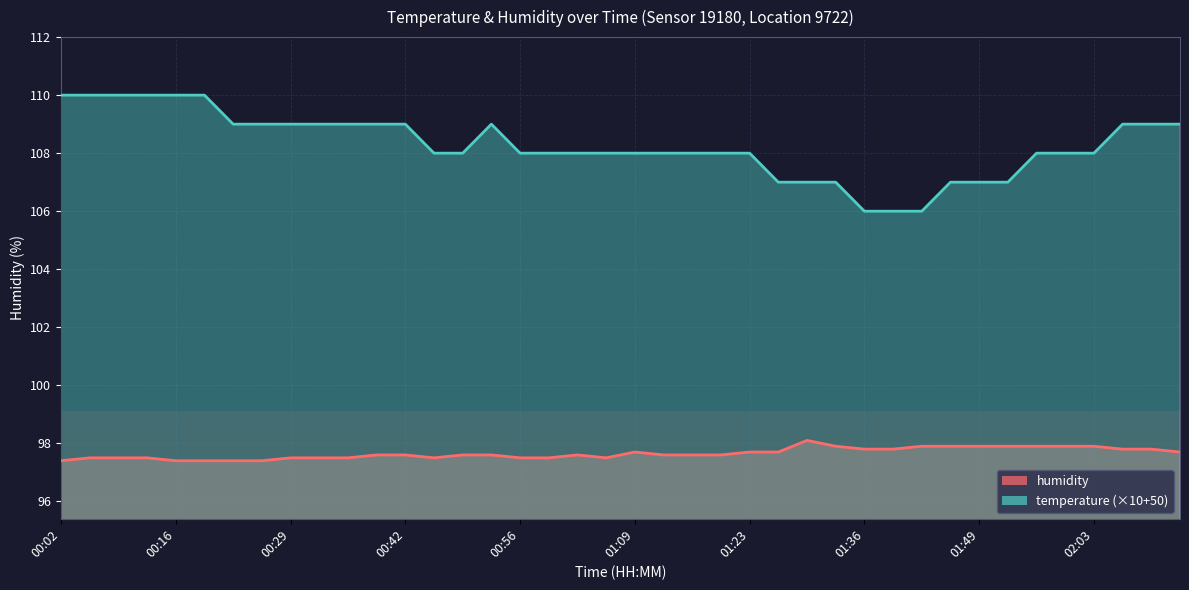

What is the total value across all series at 00:26?

206.4